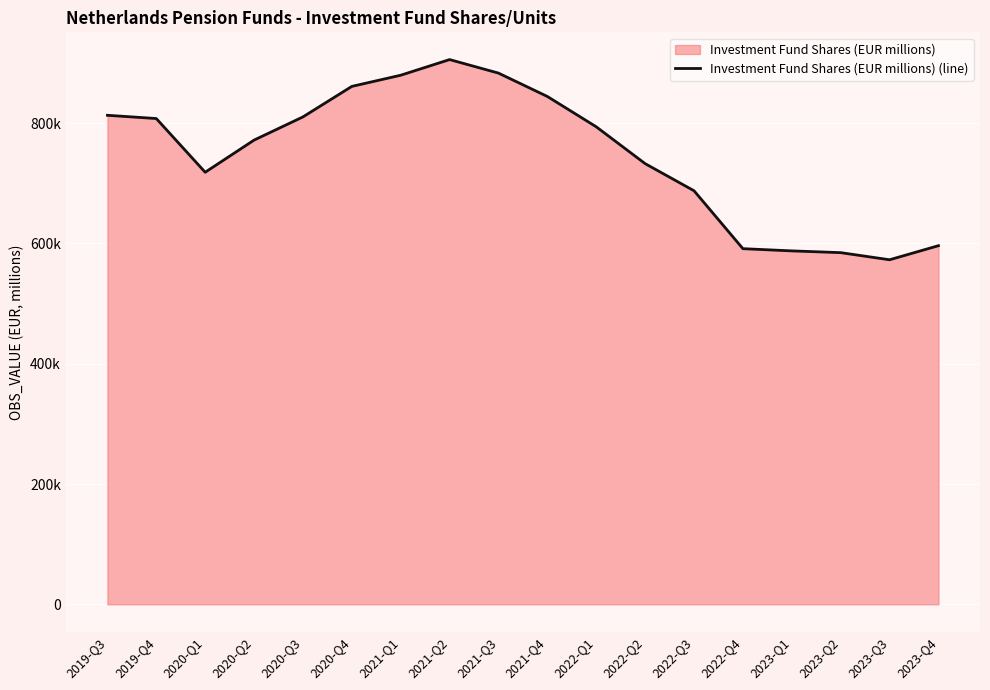

At which category does the chart reach its minimum across all series?

2023-Q3